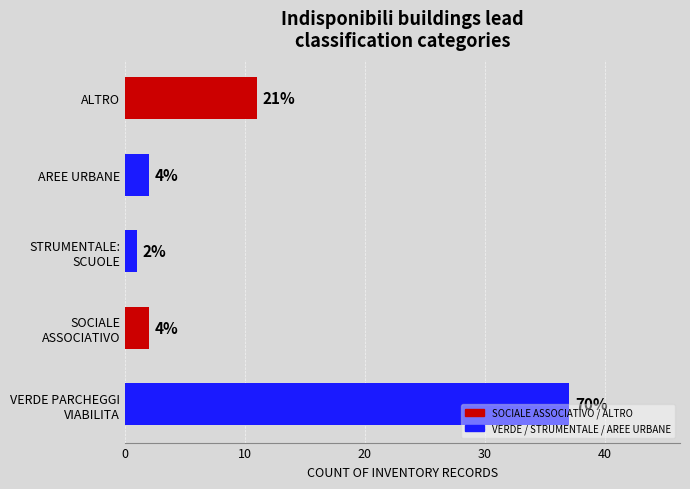

What is the average value?

11